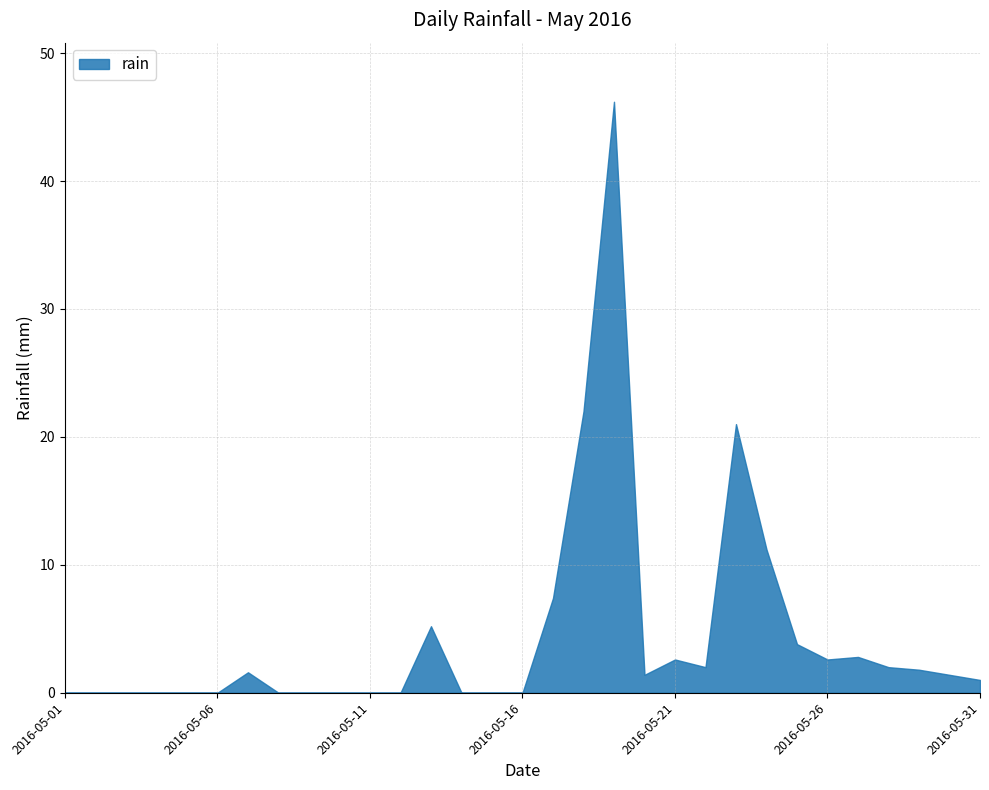

Does the chart display data point markers on the line(s)?

No